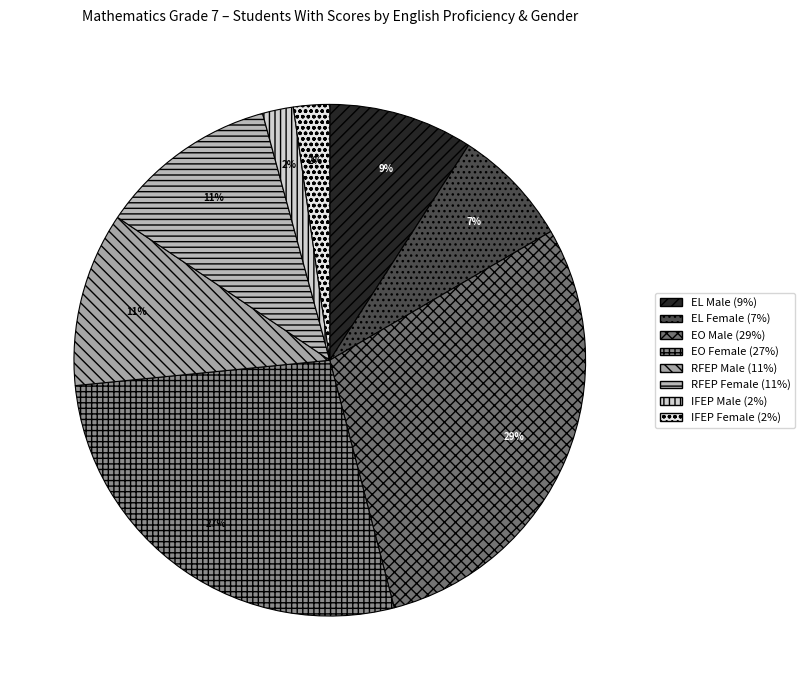

The EL Female slice represents 7% of the pie. True or false?

True